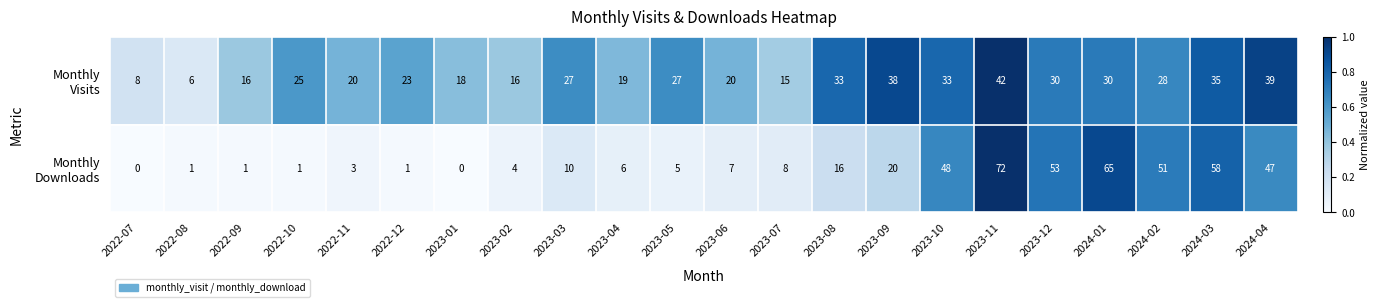

What is the spread (max minus min) of values at 2023-09?

18